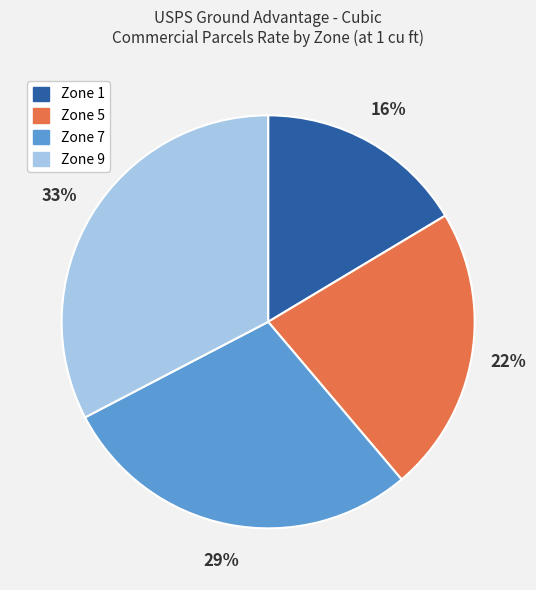

Does Zone 1 represent more than half of the total?

No